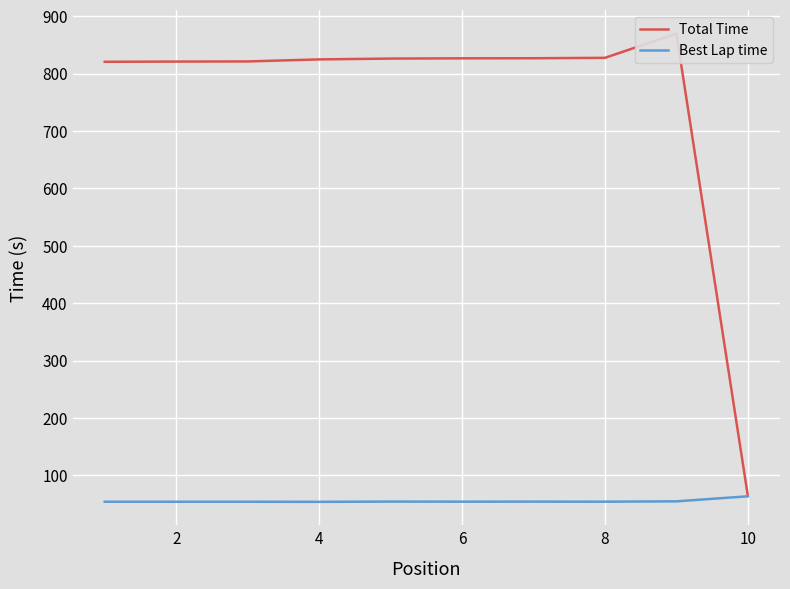

What is the spread (max minus min) of values at 2?

766.7